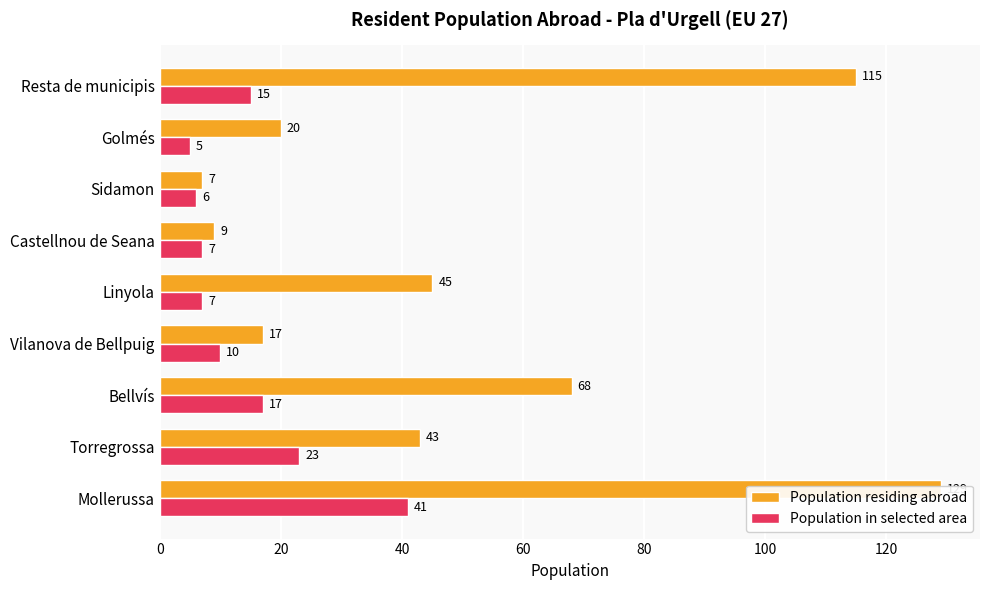

Is it true that Population residing abroad equals 9 at Torregrossa?

False